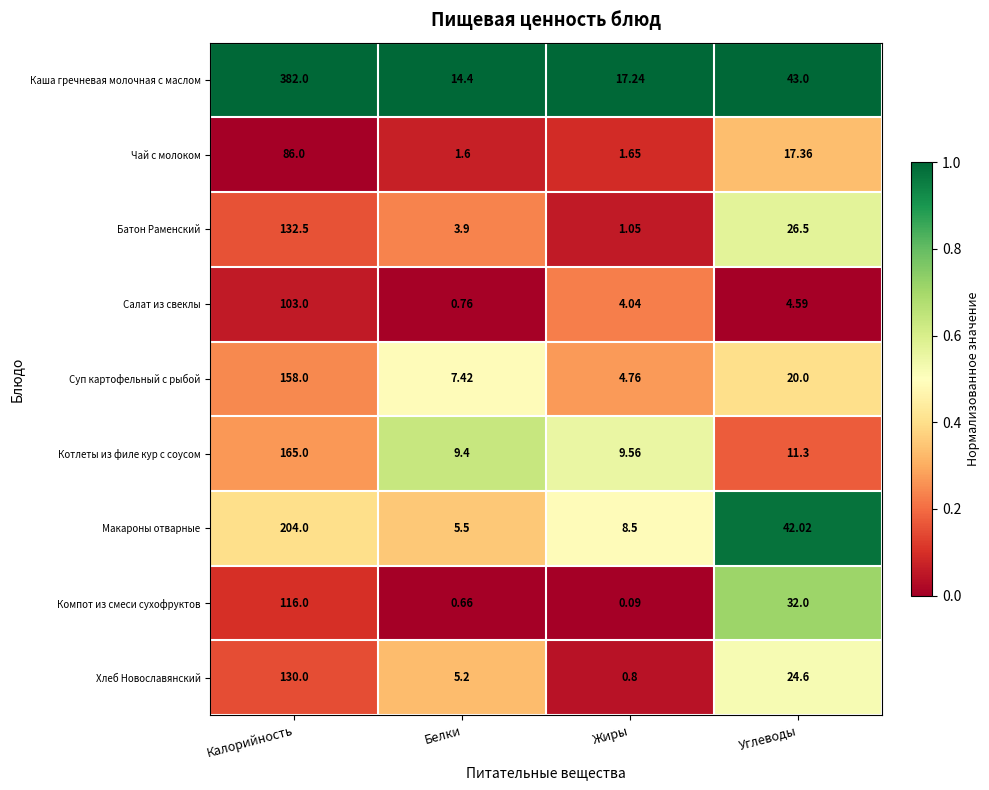

List the labels in order of Хлеб Новославянский value, smallest first.

Жиры, Белки, Углеводы, Калорийность